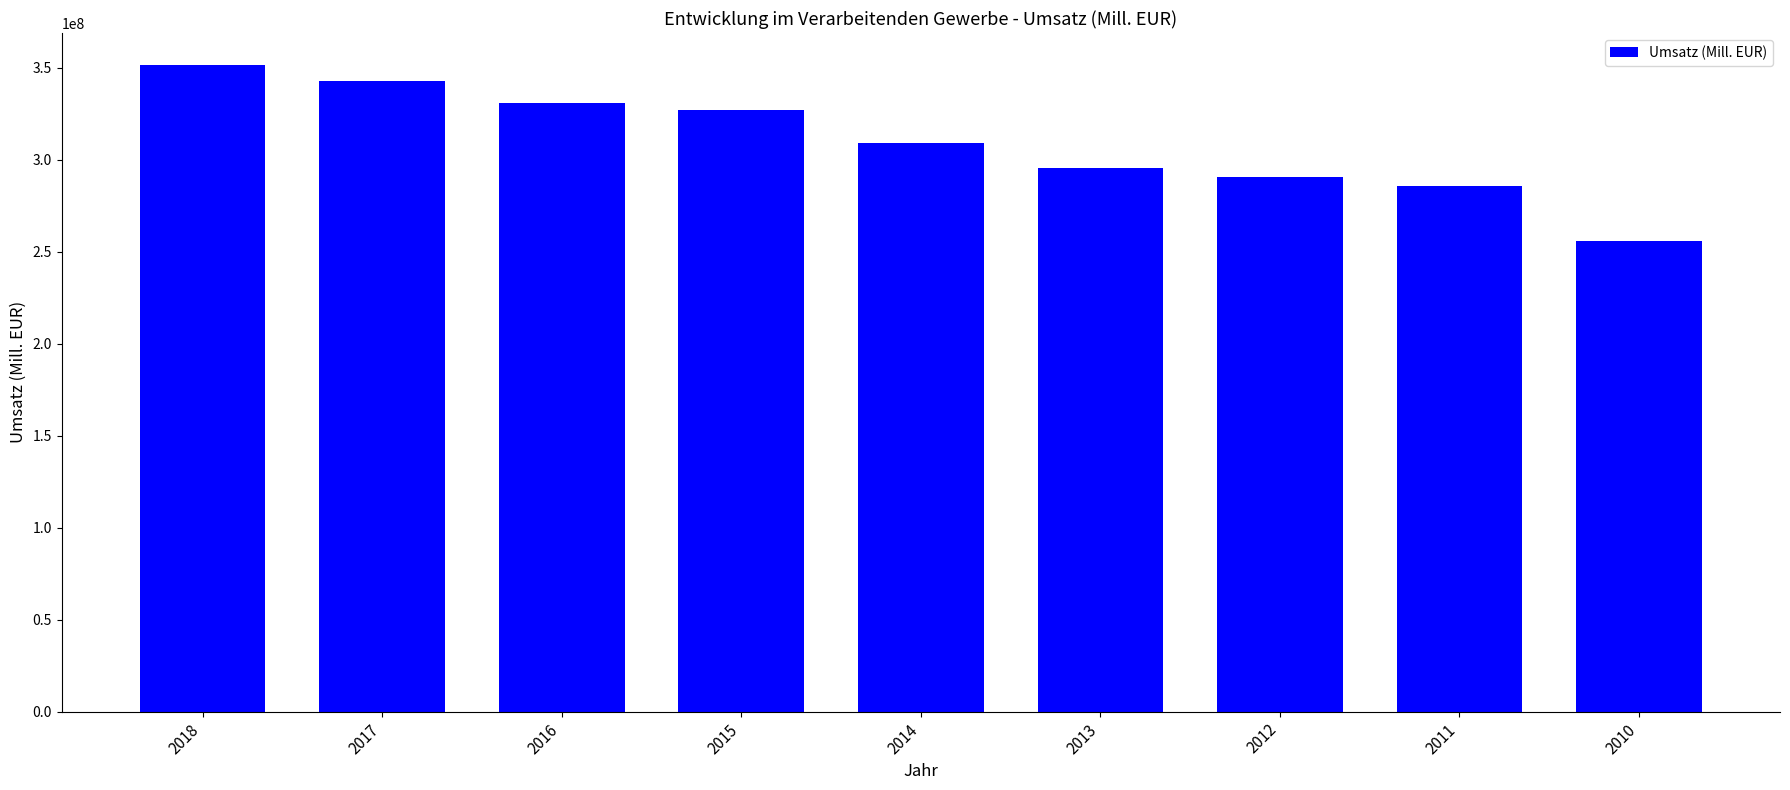

True or false: the data shows 204820415 at 2014.

False